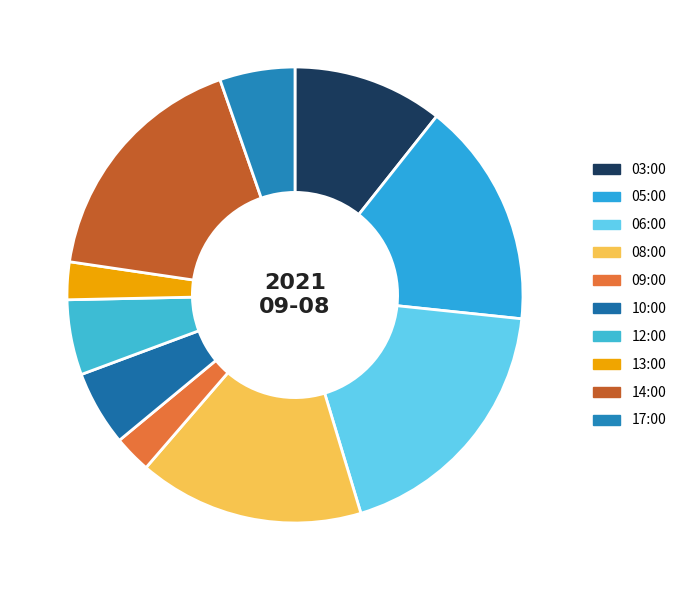

To the nearest percent, what is the difference between the 08:00 and 03:00 slice percentages?

5%